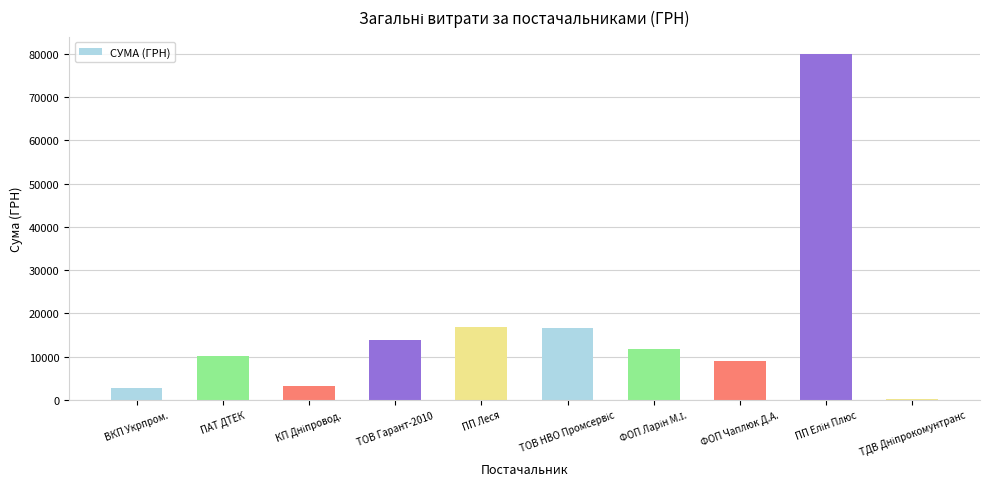

What is the sum of the values at ПАТ ДТЕК and ПП Леся?

27084.6